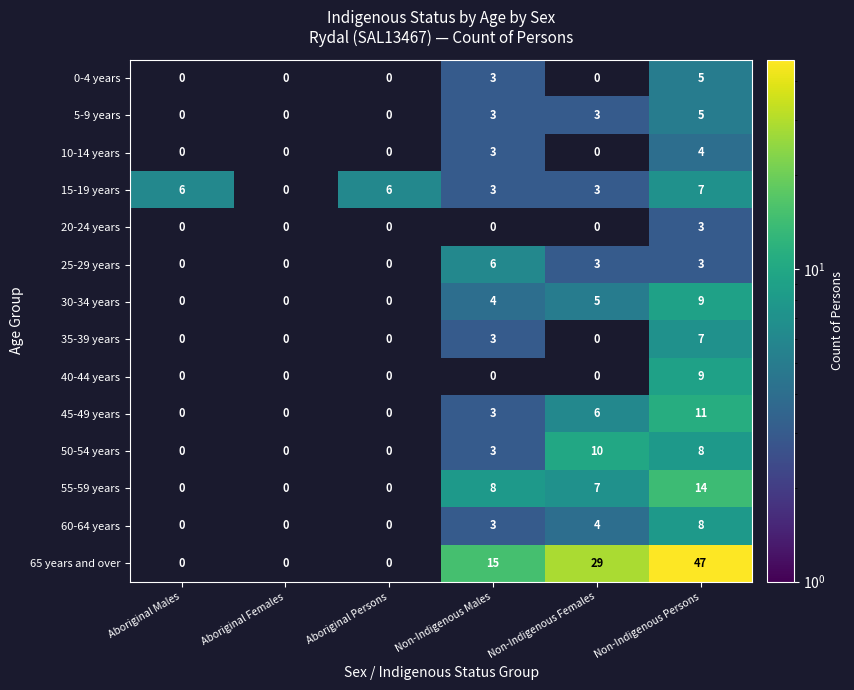

What is the approximate value of 60-64 years at Non-Indigenous Persons?

8